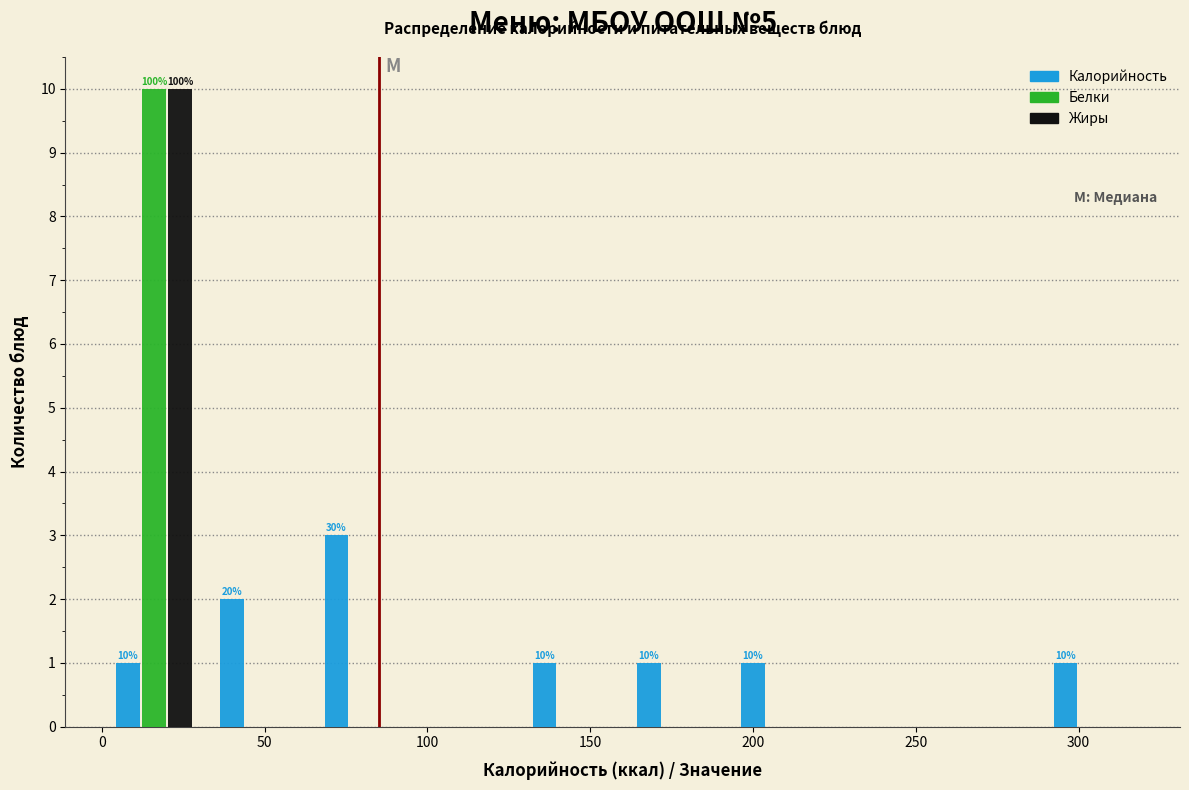

In the Калорийность series, which range on the x-axis has the tallest bar?

64 to 96